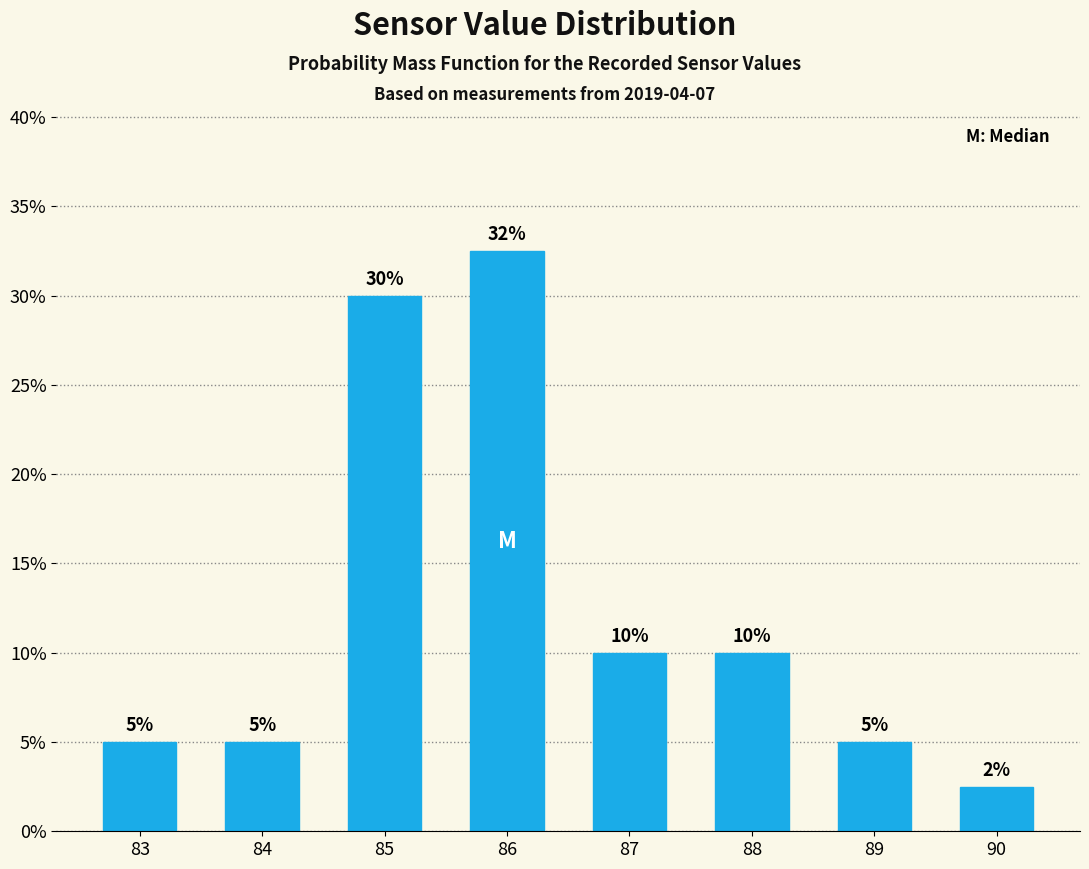

True or false: the data shows 30.0 at 85.

True